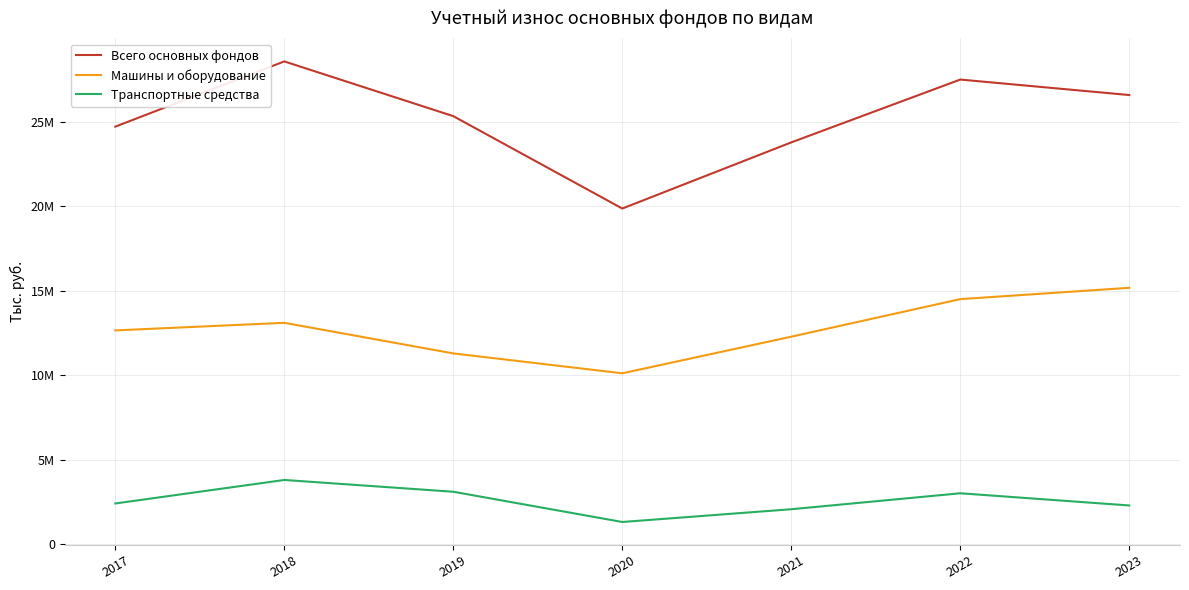

What is the average value of the Транспортные средства series?

2584782